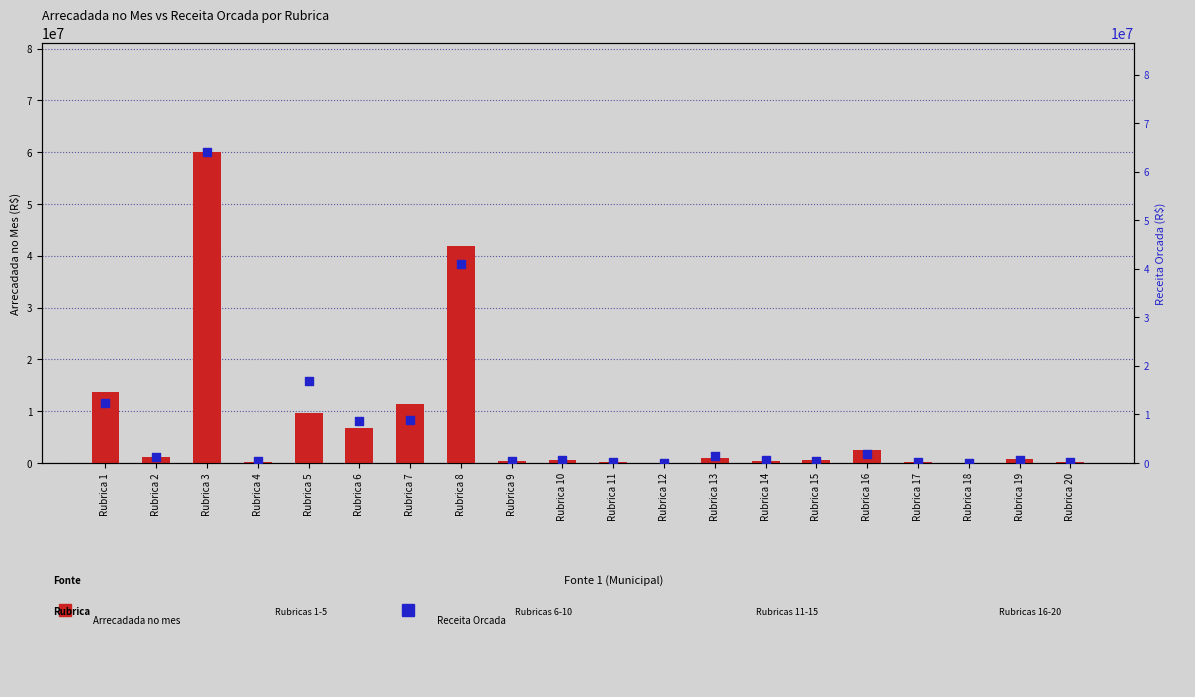

At which category is the sum across all series the highest?

Rubrica 3